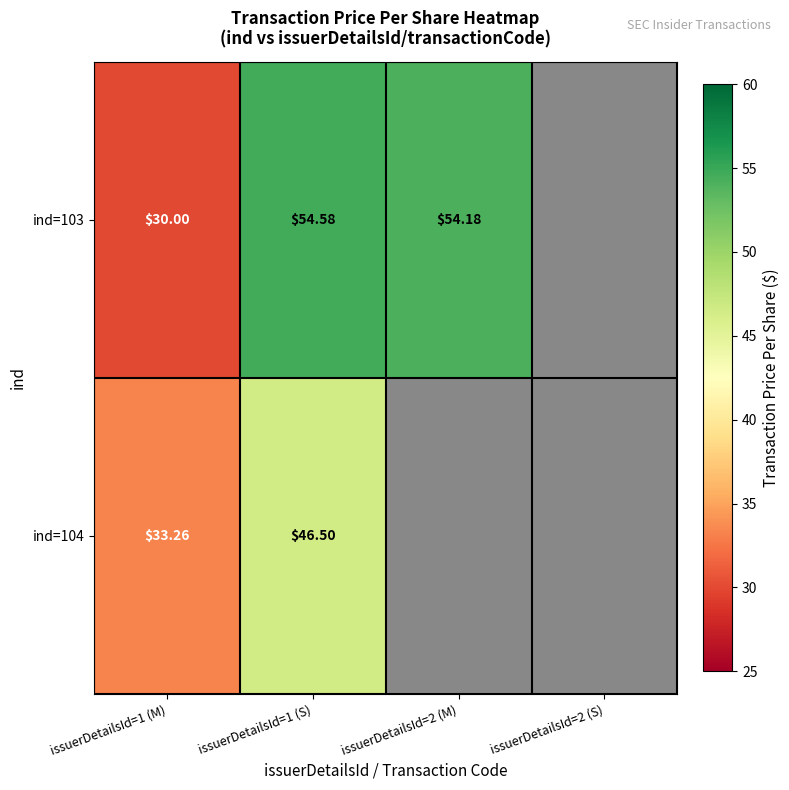

At which label does ind=104 reach its peak?

issuerDetailsId=1 (S)